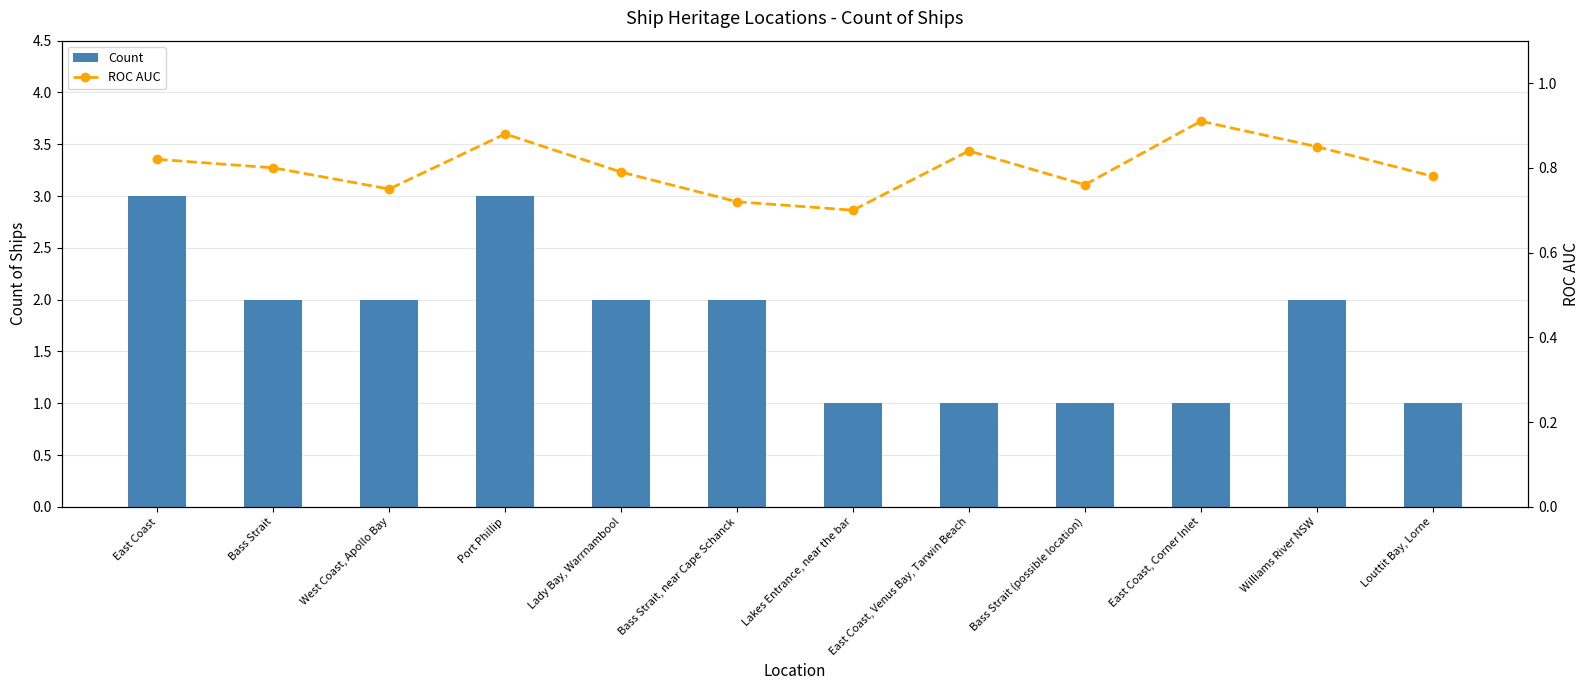

What is the sum of all ROC AUC values?

9.6